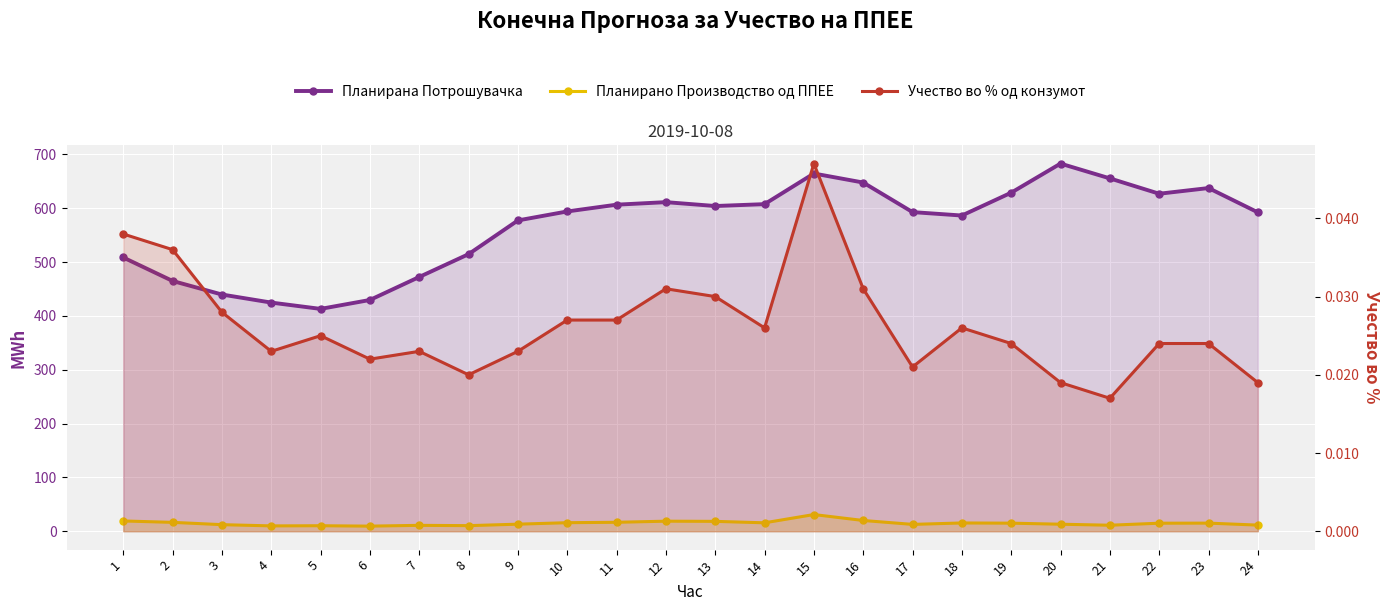

At which category is the sum across all series the highest?

20